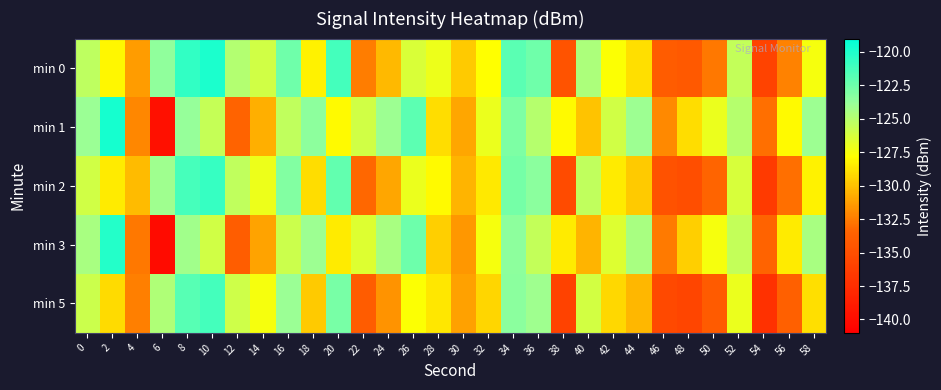

Reading left to right, what are all the values shown in this chart?

min 0: 0=-125.3	2=-128.1	4=-131.3	6=-123.6	8=-120.6	10=-119.9	12=-124.9	14=-126.0	16=-122.5	18=-128.3	20=-121.2	22=-132.5	24=-130.3	26=-126.3	28=-127.1	30=-129.7	32=-127.8	34=-121.8	36=-122.6	38=-134.7	40=-124.7	42=-127.7	44=-128.9	46=-134.0	48=-134.3	50=-132.6	52=-125.5	54=-135.9	56=-132.3	58=-127.4
min 1: 0=-124.0	2=-119.8	4=-132.1	6=-139.8	8=-123.8	10=-125.6	12=-133.5	14=-130.7	16=-125.4	18=-123.5	20=-128.0	22=-126.0	24=-124.0	26=-122.0	28=-129.0	30=-131.0	32=-127.0	34=-123.0	36=-125.0	38=-128.0	40=-130.0	42=-126.0	44=-124.0	46=-132.0	48=-129.0	50=-127.0	52=-125.0	54=-133.0	56=-128.0	58=-124.0
min 2: 0=-126.0	2=-128.5	4=-130.2	6=-124.1	8=-121.3	10=-120.8	12=-125.4	14=-127.1	16=-123.2	18=-129.0	20=-122.1	22=-133.2	24=-131.0	26=-127.0	28=-128.0	30=-130.5	32=-128.6	34=-122.7	36=-123.4	38=-135.3	40=-125.4	42=-128.5	44=-129.7	46=-134.8	48=-135.0	50=-133.4	52=-126.3	54=-136.6	56=-133.0	58=-128.2
min 3: 0=-124.5	2=-120.2	4=-132.6	6=-140.1	8=-124.2	10=-126.0	12=-133.9	14=-131.1	16=-125.8	18=-124.0	20=-128.5	22=-126.5	24=-124.5	26=-122.5	28=-129.5	30=-131.5	32=-127.5	34=-123.5	36=-125.5	38=-128.5	40=-130.5	42=-126.5	44=-124.5	46=-132.5	48=-129.5	50=-127.5	52=-125.5	54=-133.5	56=-128.5	58=-124.5
min 5: 0=-125.8	2=-129.1	4=-132.4	6=-124.7	8=-121.8	10=-121.2	12=-125.9	14=-127.5	16=-123.9	18=-129.7	20=-122.8	22=-134.0	24=-131.7	26=-127.7	28=-128.7	30=-131.2	32=-129.3	34=-123.4	36=-124.1	38=-136.0	40=-126.1	42=-129.2	44=-130.4	46=-135.5	48=-135.7	50=-134.1	52=-127.0	54=-137.3	56=-133.7	58=-128.9